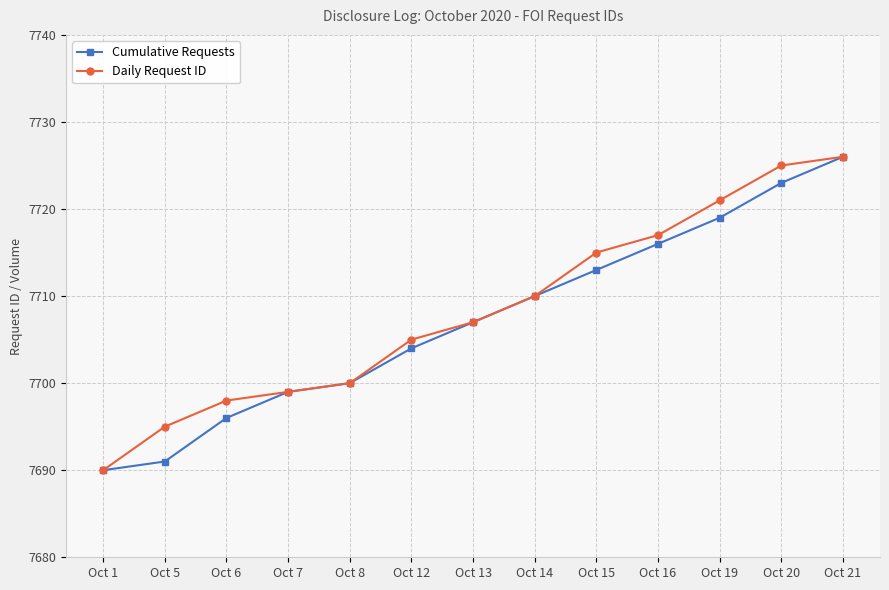

What is the value of the Cumulative Requests point at the 2nd from the left?

7691